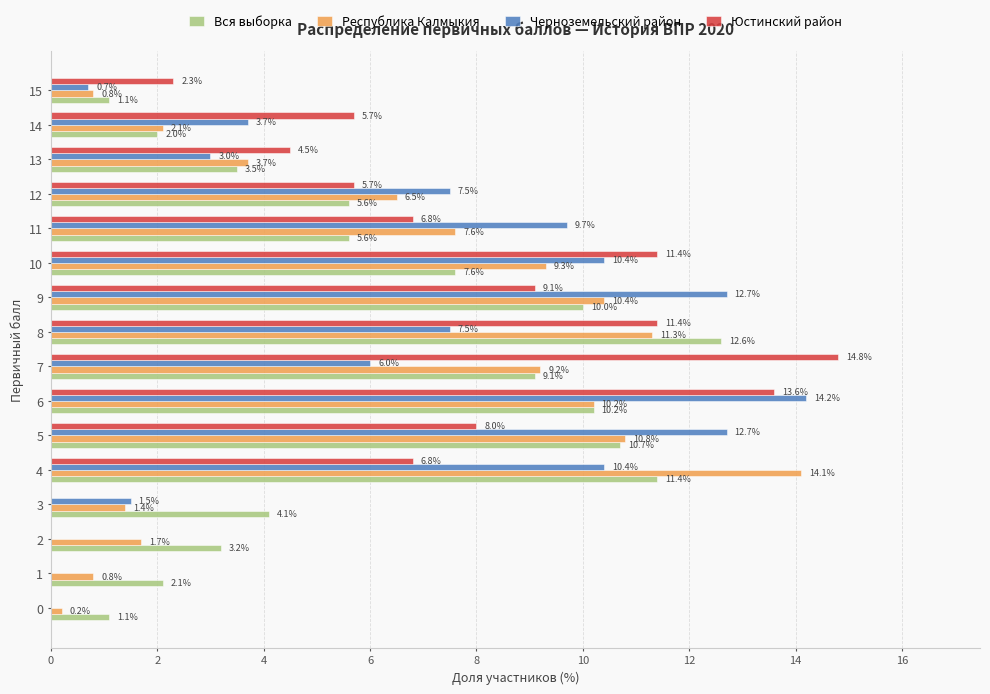

How many distinct data groups are displayed?

4